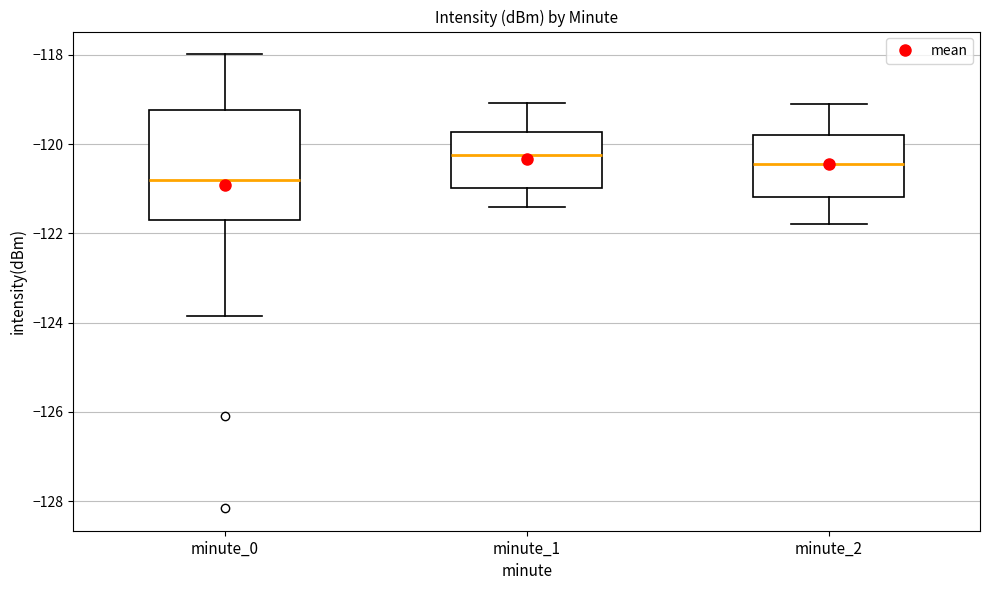

Reading left to right, read every box against the y-axis: the position of its median line, the range the box covers, and the ends of its whiskers. The values are not printed on the chart, so give them approximately, as read against the axis.

minute_0: median -120.8, box -121.8 to -119.2, whiskers -123.8 to -118.0
minute_1: median -120.2, box -121.0 to -119.8, whiskers -121.4 to -119.0
minute_2: median -120.4, box -121.2 to -119.8, whiskers -121.8 to -119.0